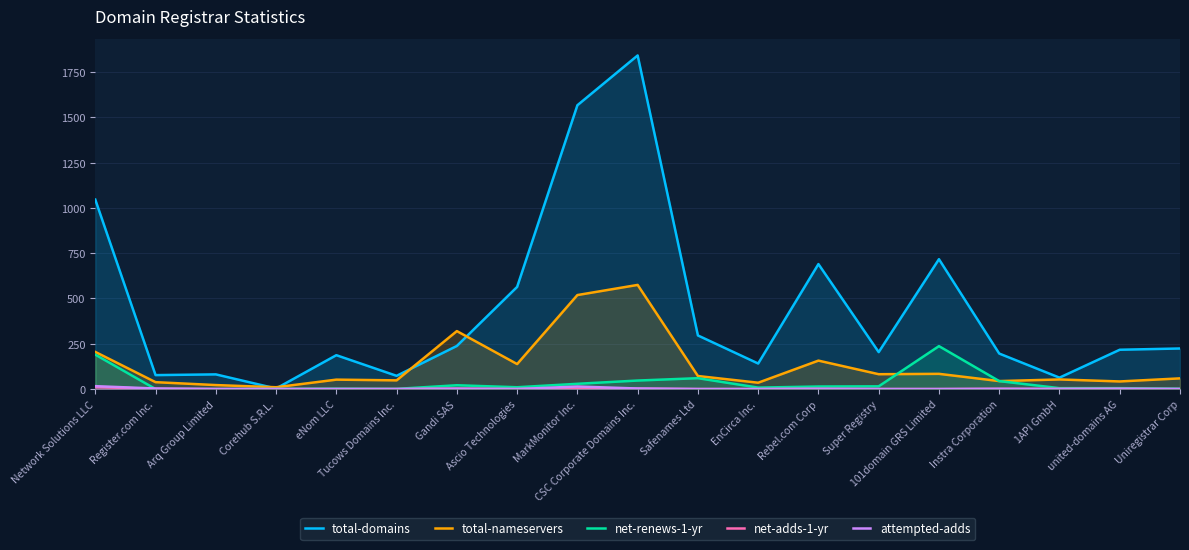

What is the sum of the total-nameservers values at Corehub S.R.L. and Arq Group Limited?

32